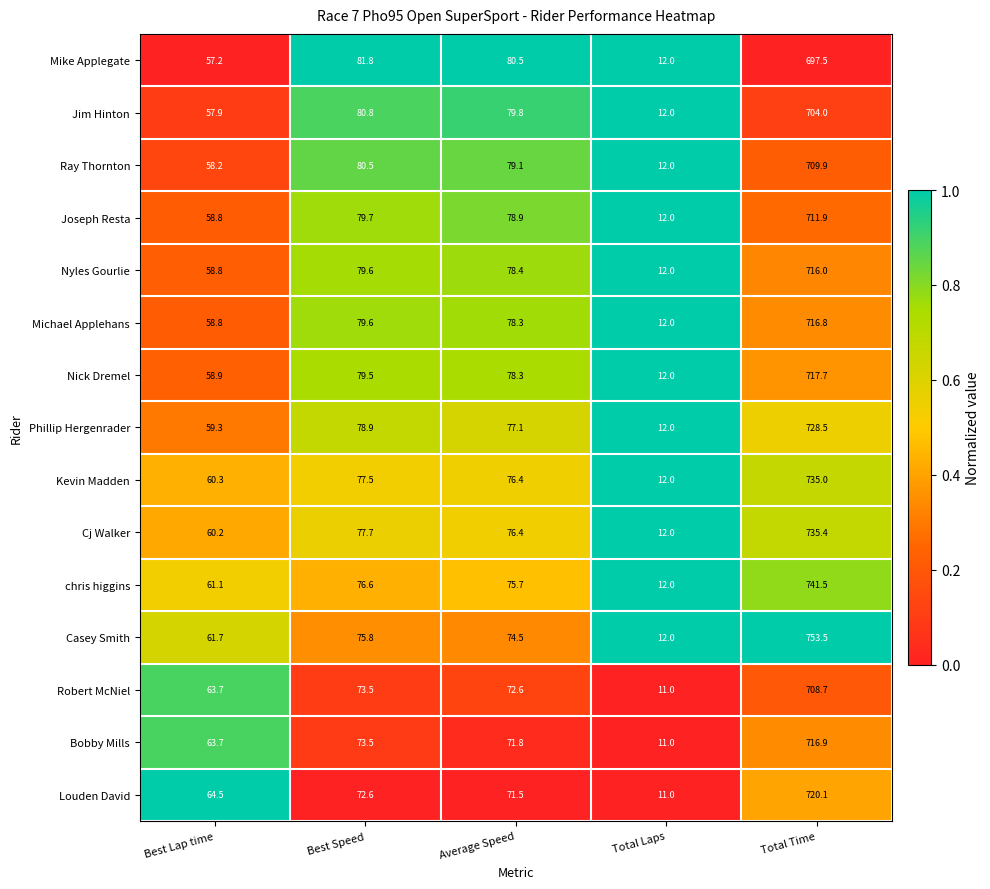

How many series are shown in this chart?

15